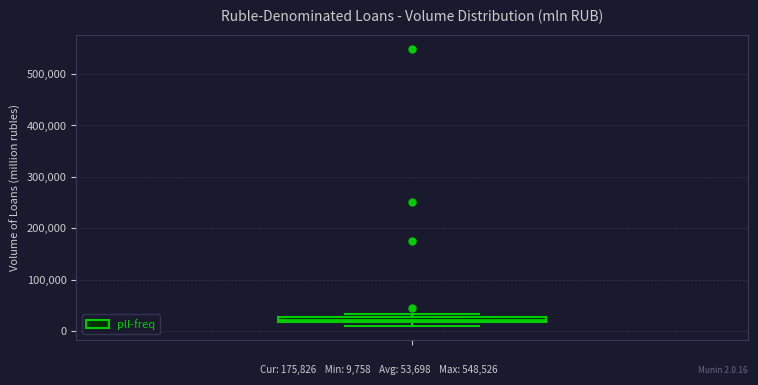

Where is the upper edge of the box on the y-axis? The values are not printed on the chart, so give them approximately, as read against the axis.

30000